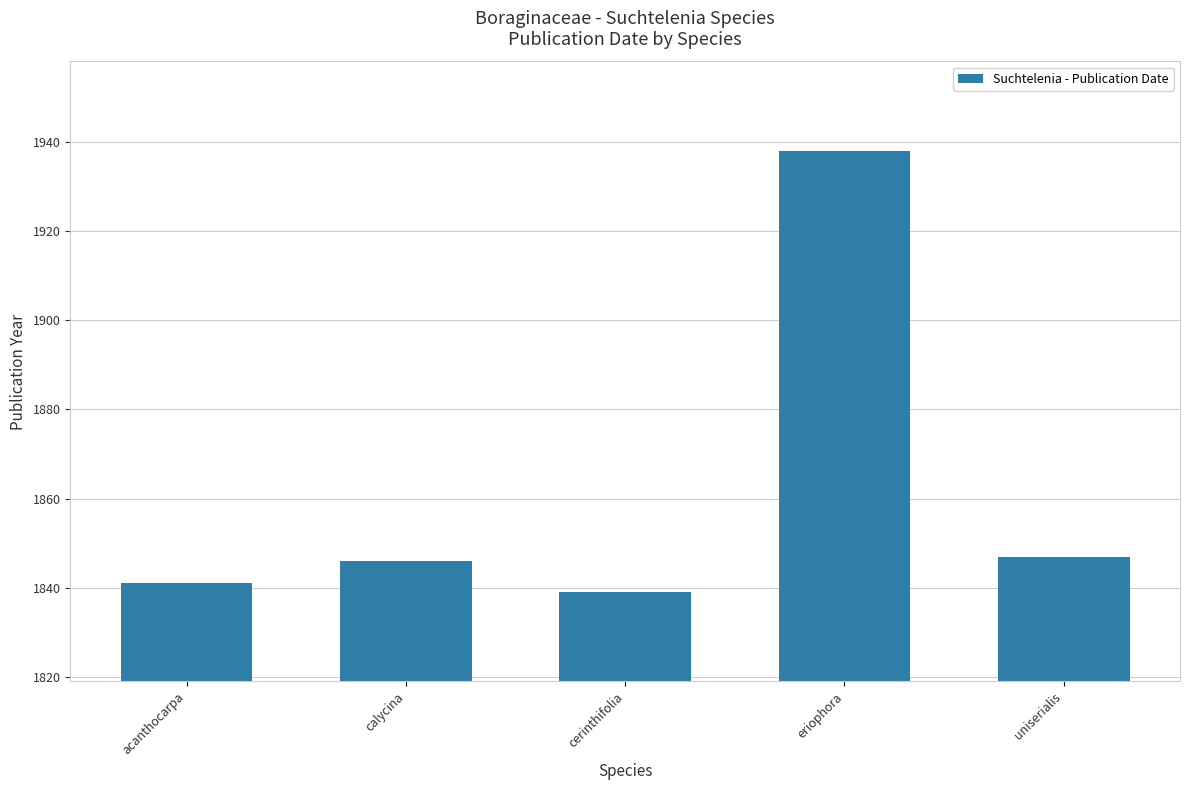

What is the greatest value displayed?

1938